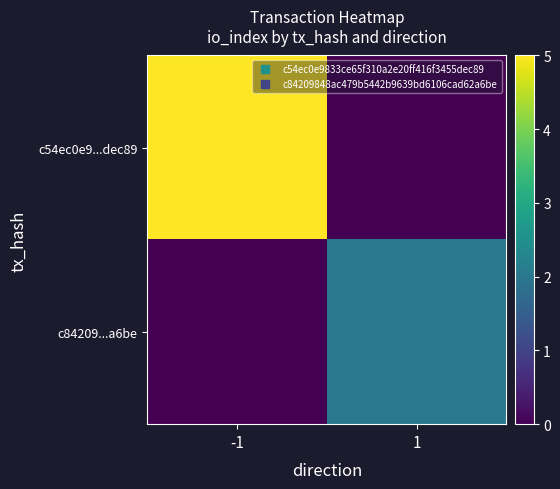

At which category is the sum across all series the highest?

-1